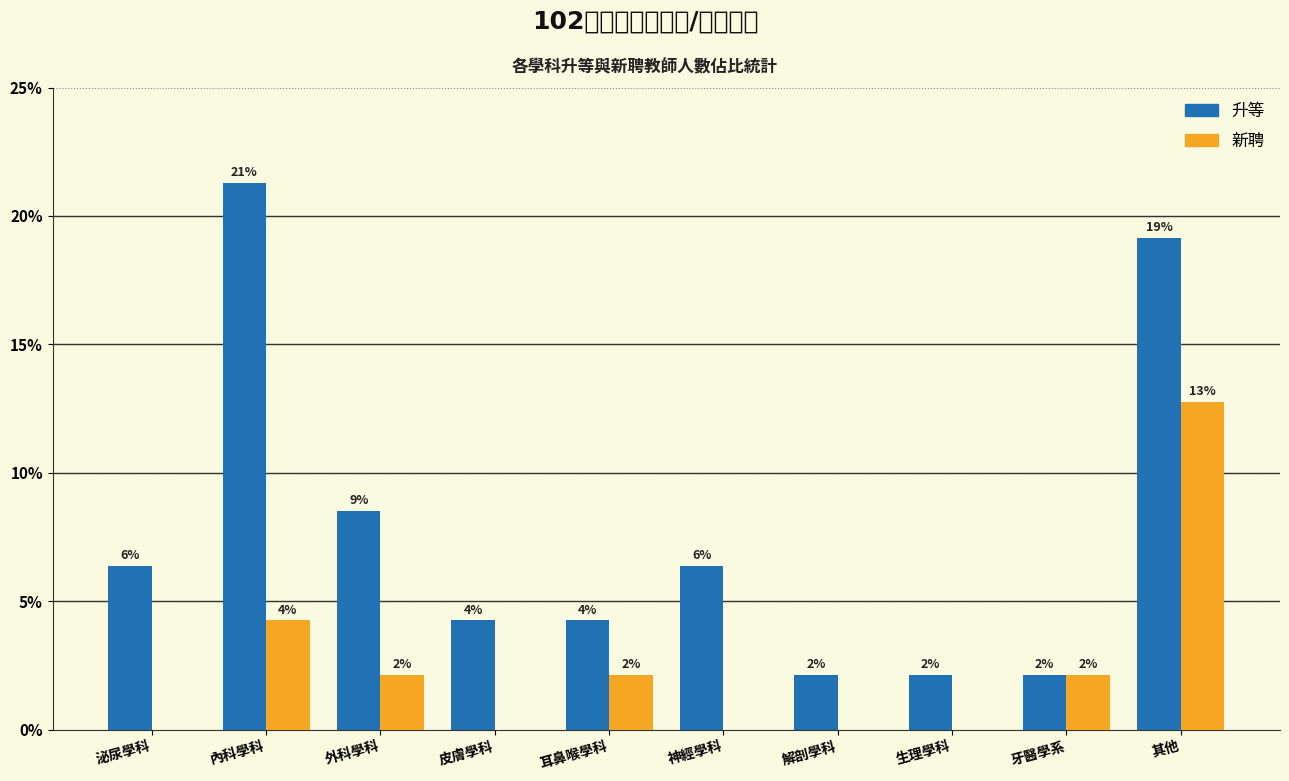

How many groups of bars are there?

10